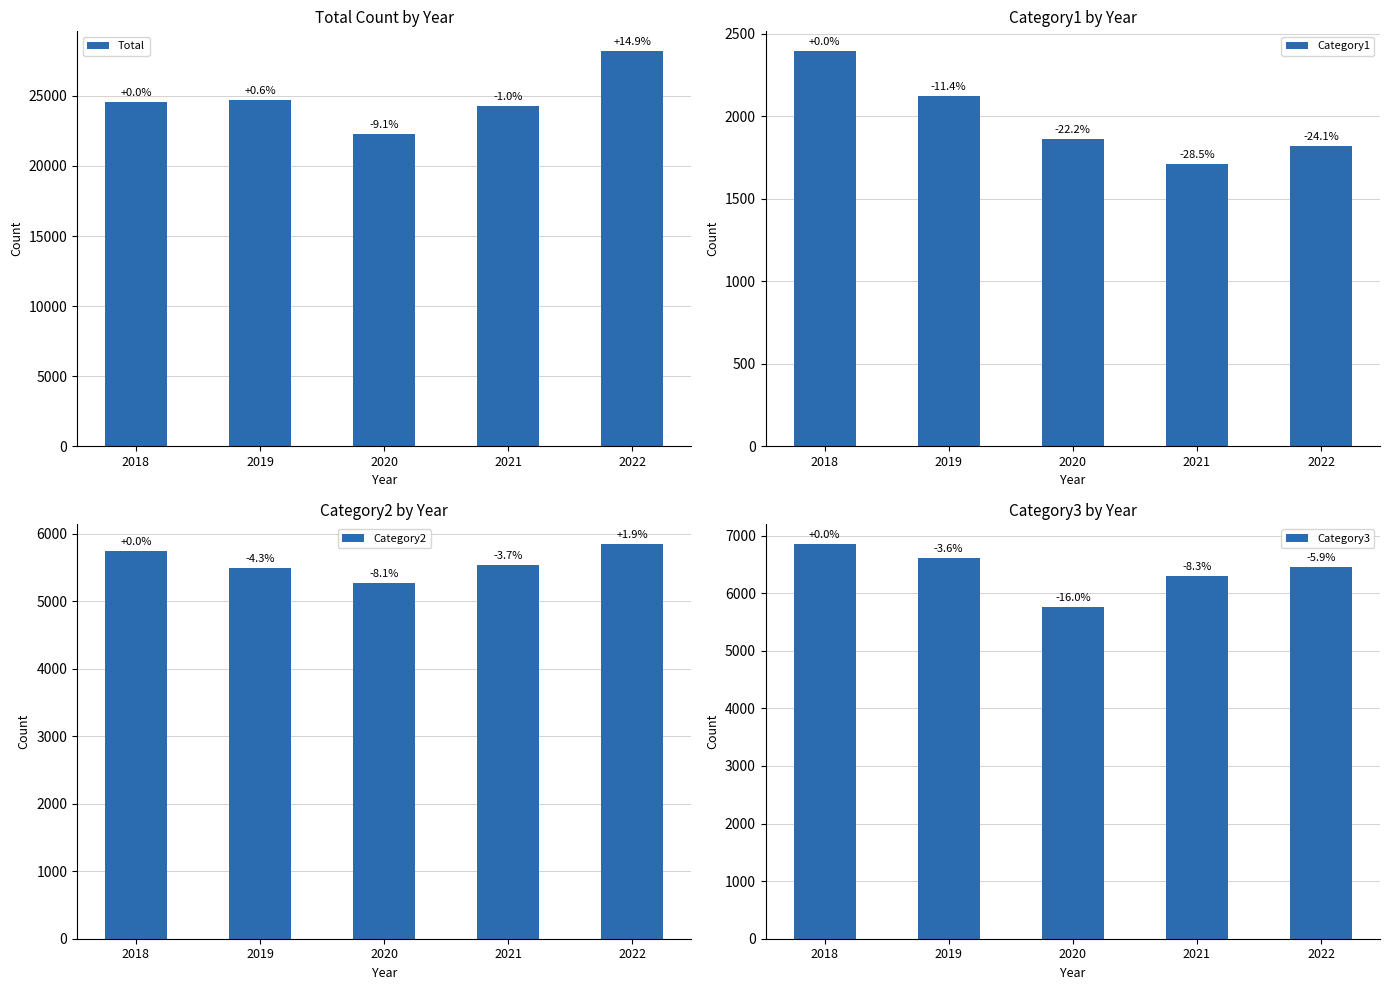

True or false: Total has a value of 24299 at 2021.

True